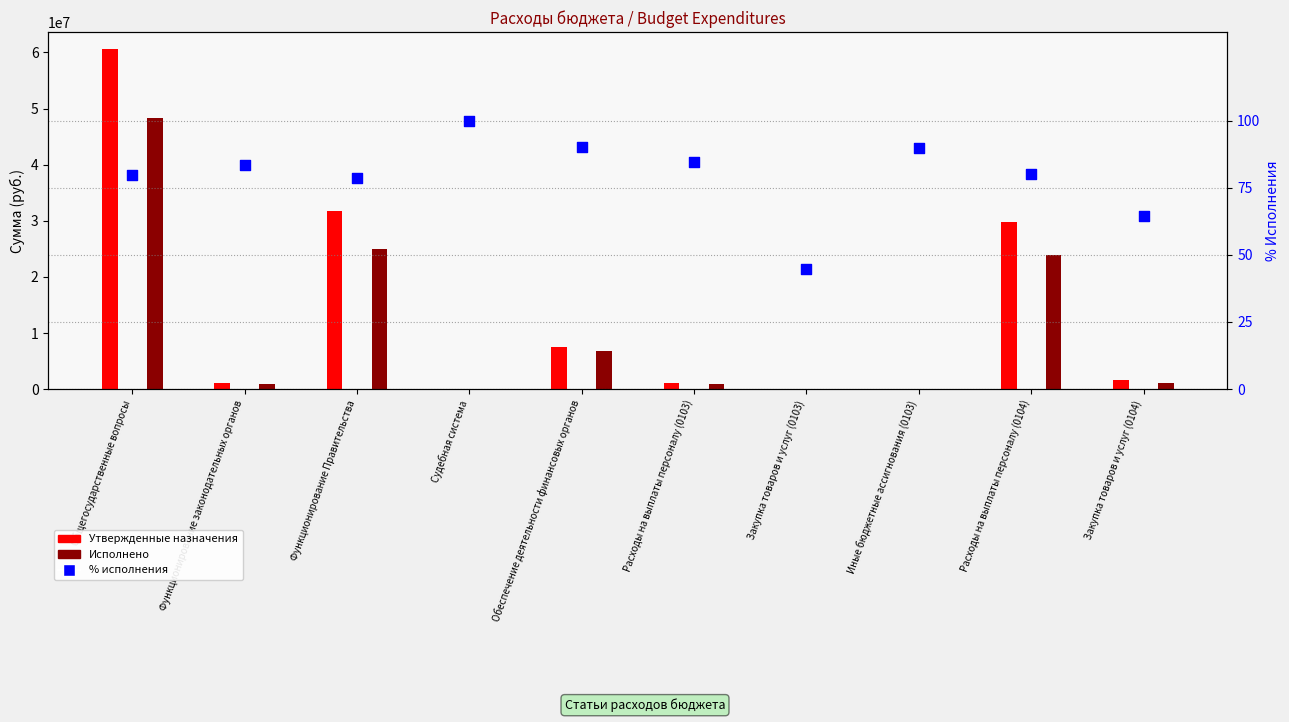

Which series contains the lowest Y value?

% исполнения